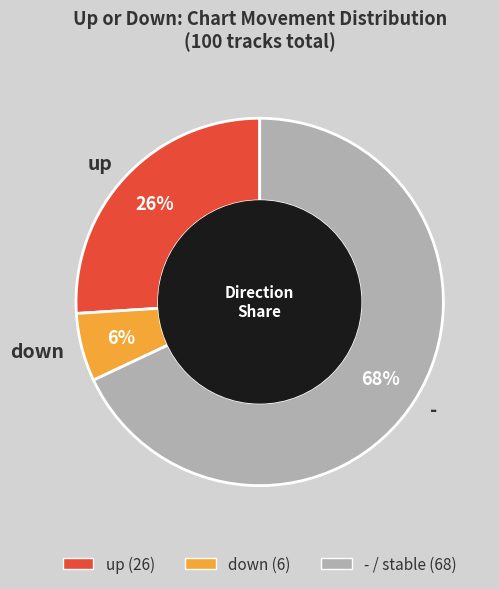

How many slices are in this pie chart?

3